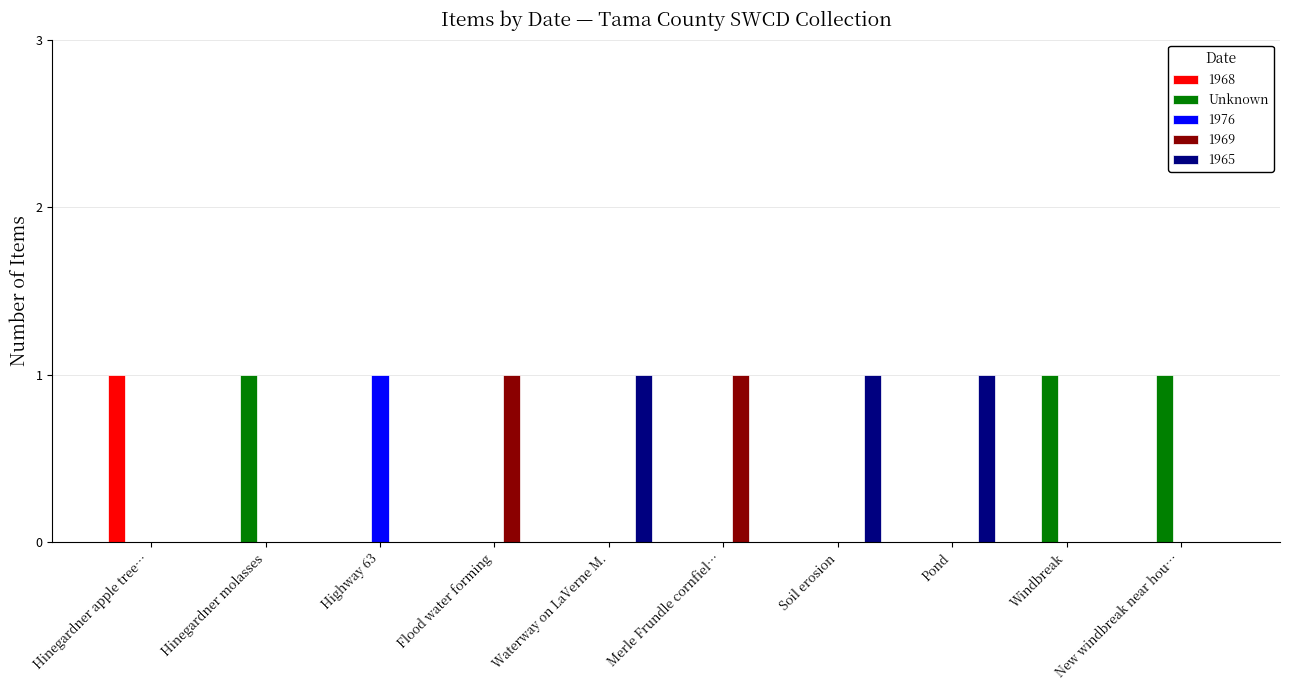

The 1965 series shows 0 at Waterway on LaVerne M.. True or false?

False